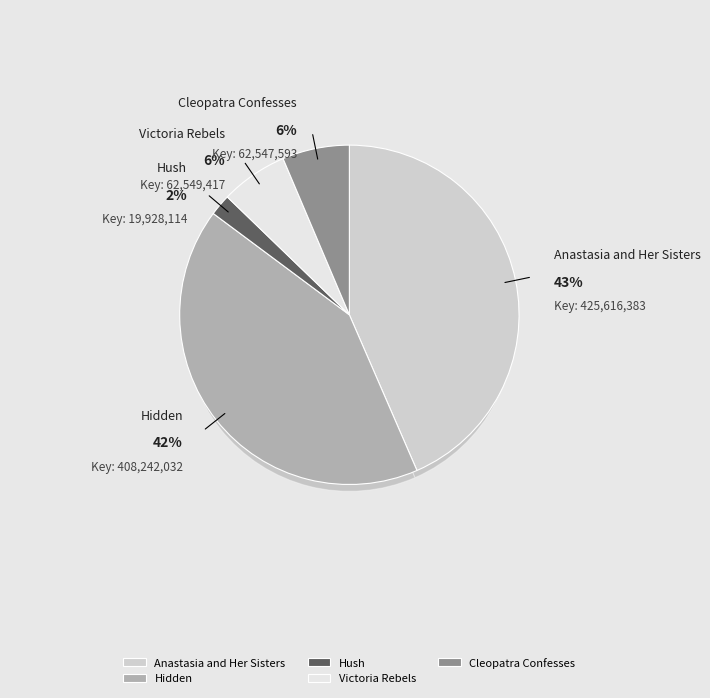

Is it true that Victoria Rebels is 6% of the pie?

True